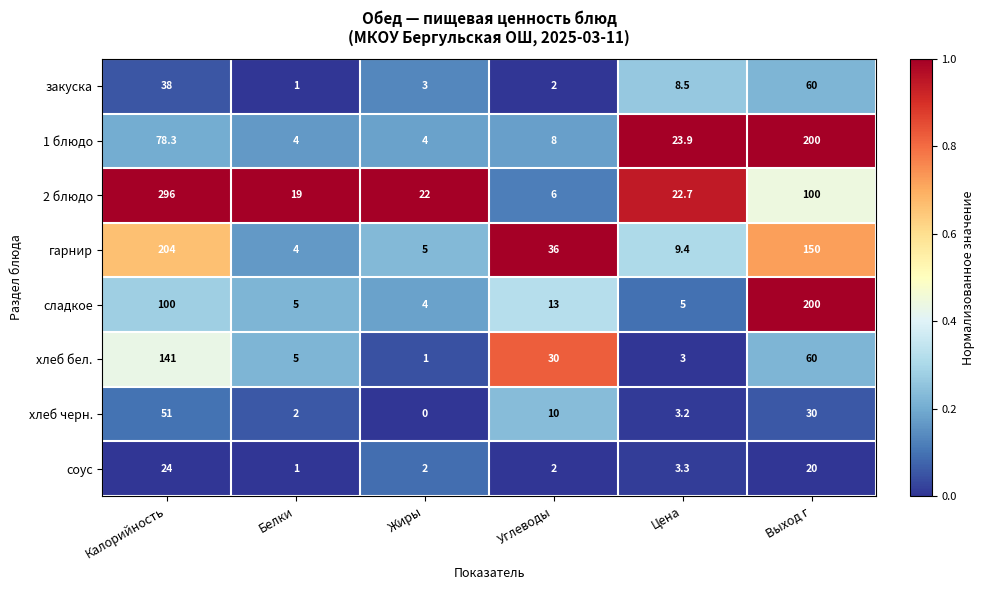

True or false: 2 блюдо has a value of 9.6 at Углеводы.

False